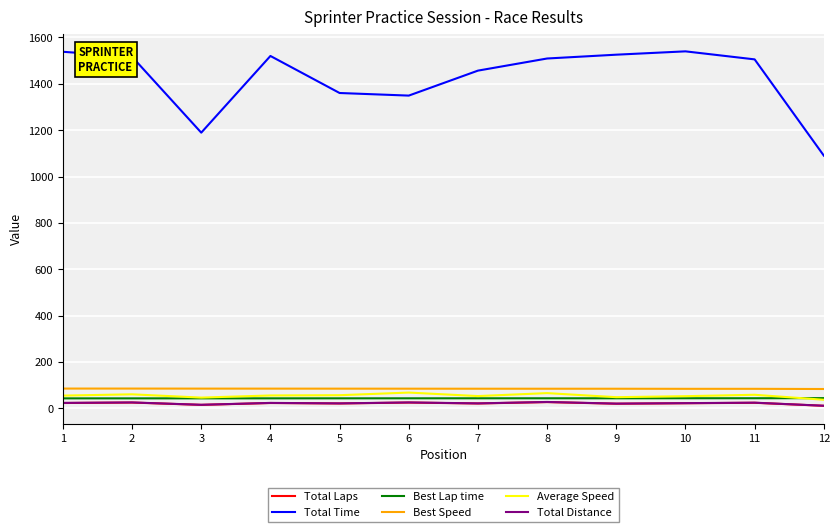

What is the lowest value of the Best Lap time series?

43.0